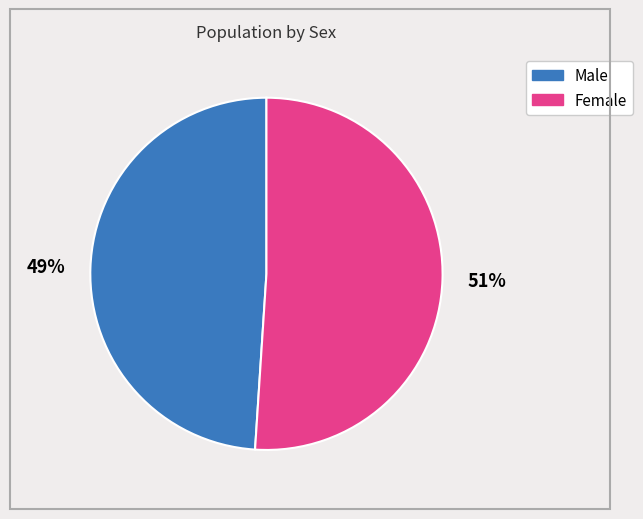

Approximately how many times larger is the value at Male compared to Female?

1.0